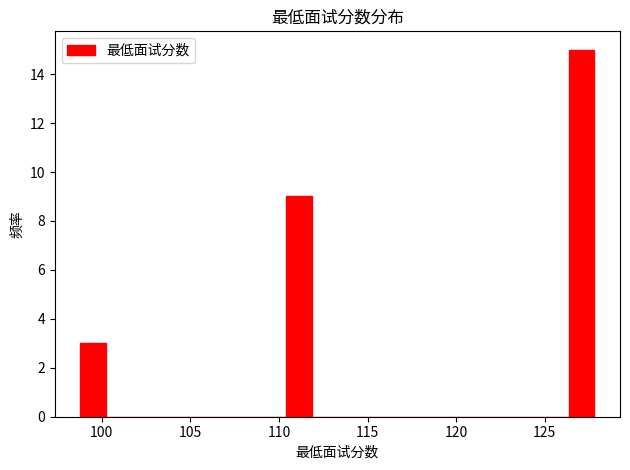

Read against the x-axis, roughly where is the centre of the tallest bar?

127.0